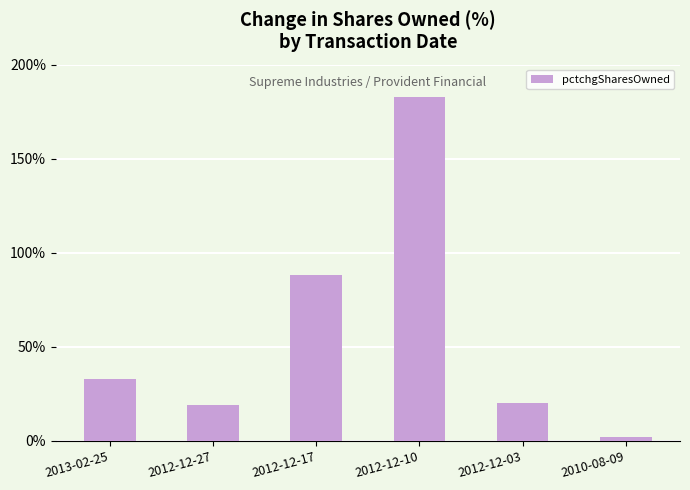

What is the difference between the maximum and second lowest values?

164